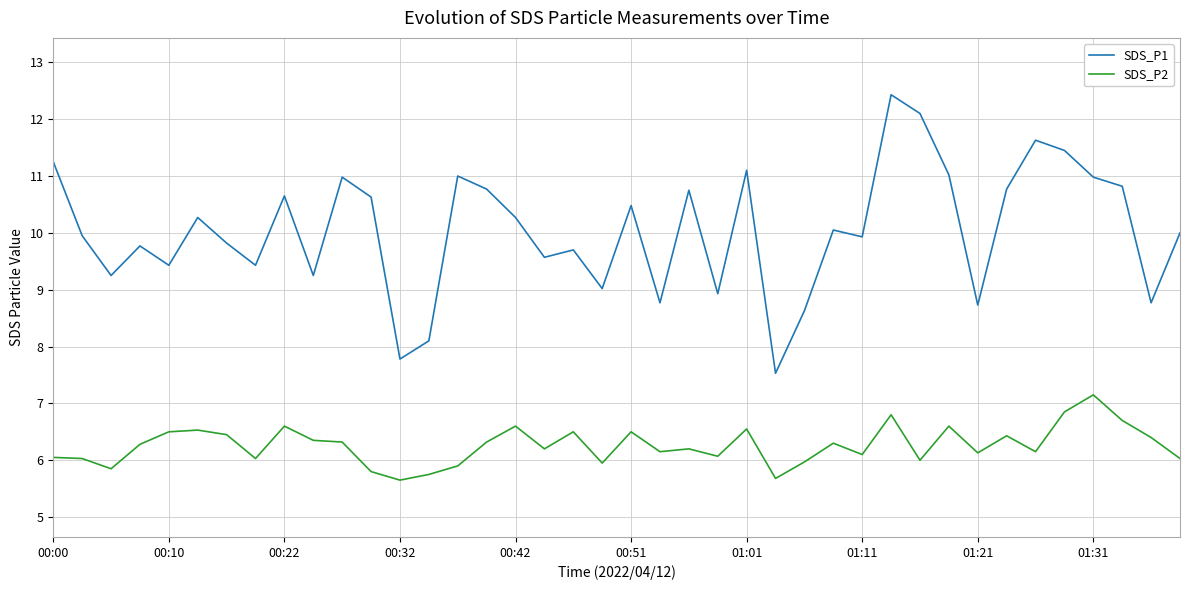

Which series has the widest spread of values?

SDS_P1